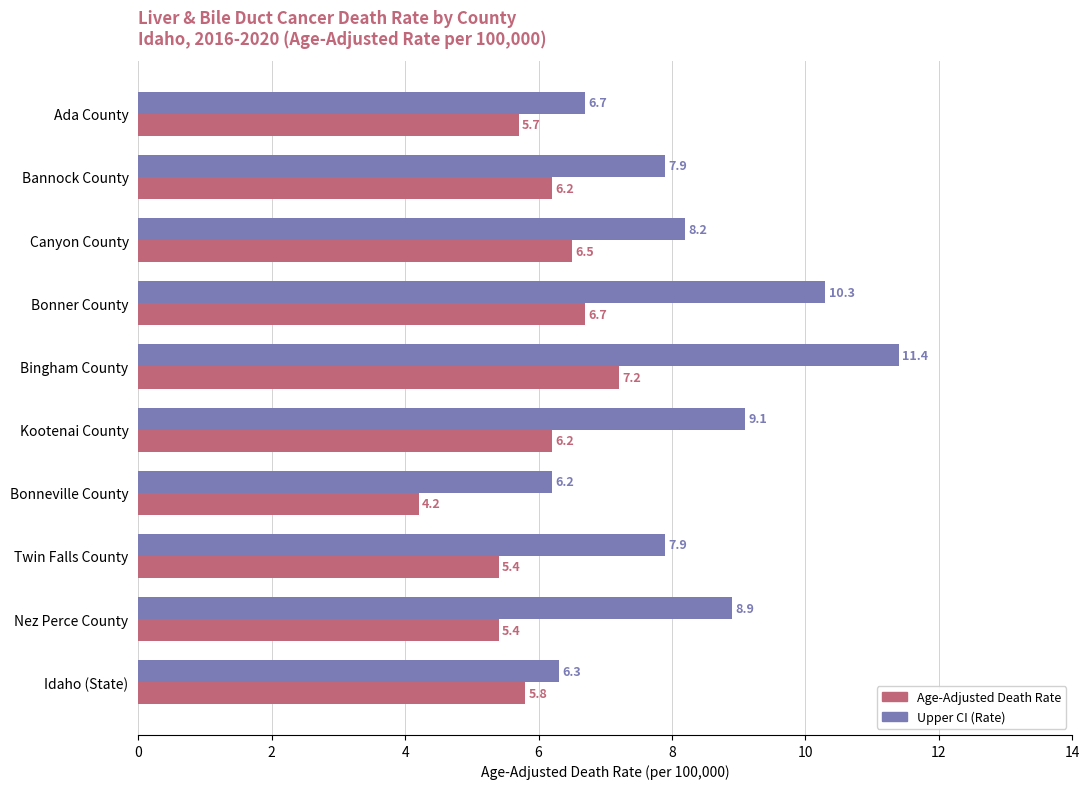

The Age-Adjusted Death Rate series shows 10.8 at Bingham County. True or false?

False